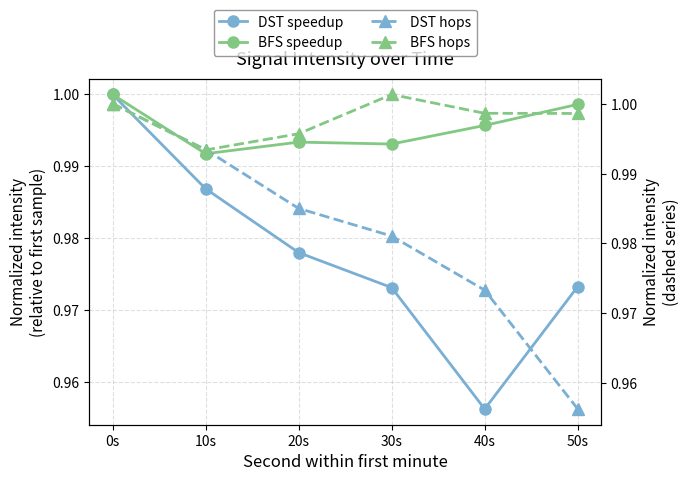

The value of BFS speedup at 10s is 1.6. True or false?

False